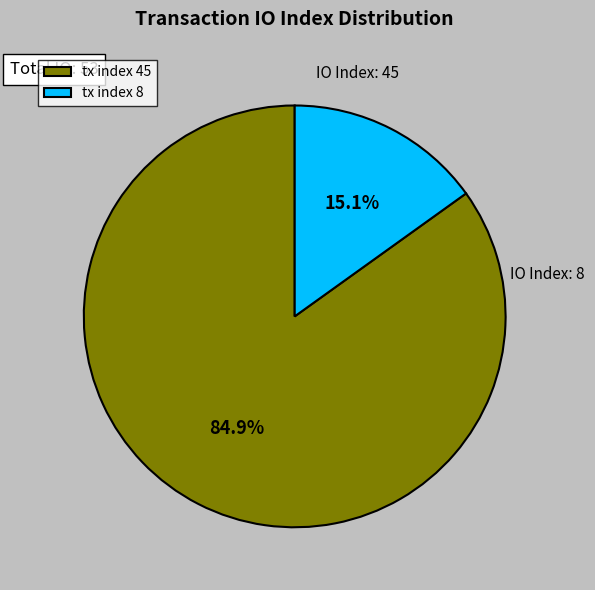

Which category has the biggest portion of the pie?

tx index 45